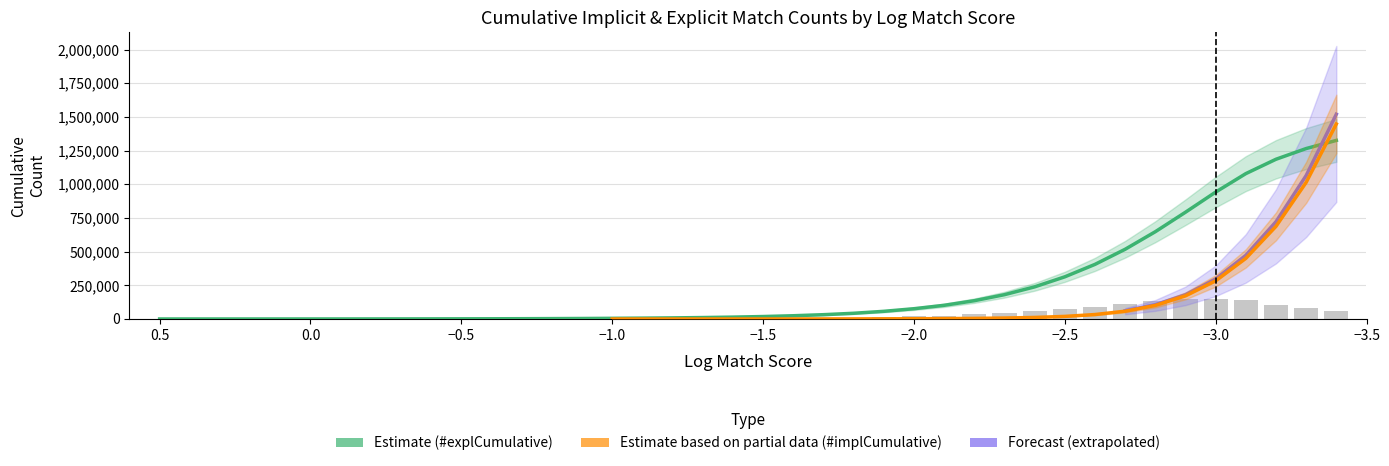

The value of #explCumulative at 4431 is 96485. True or false?

False